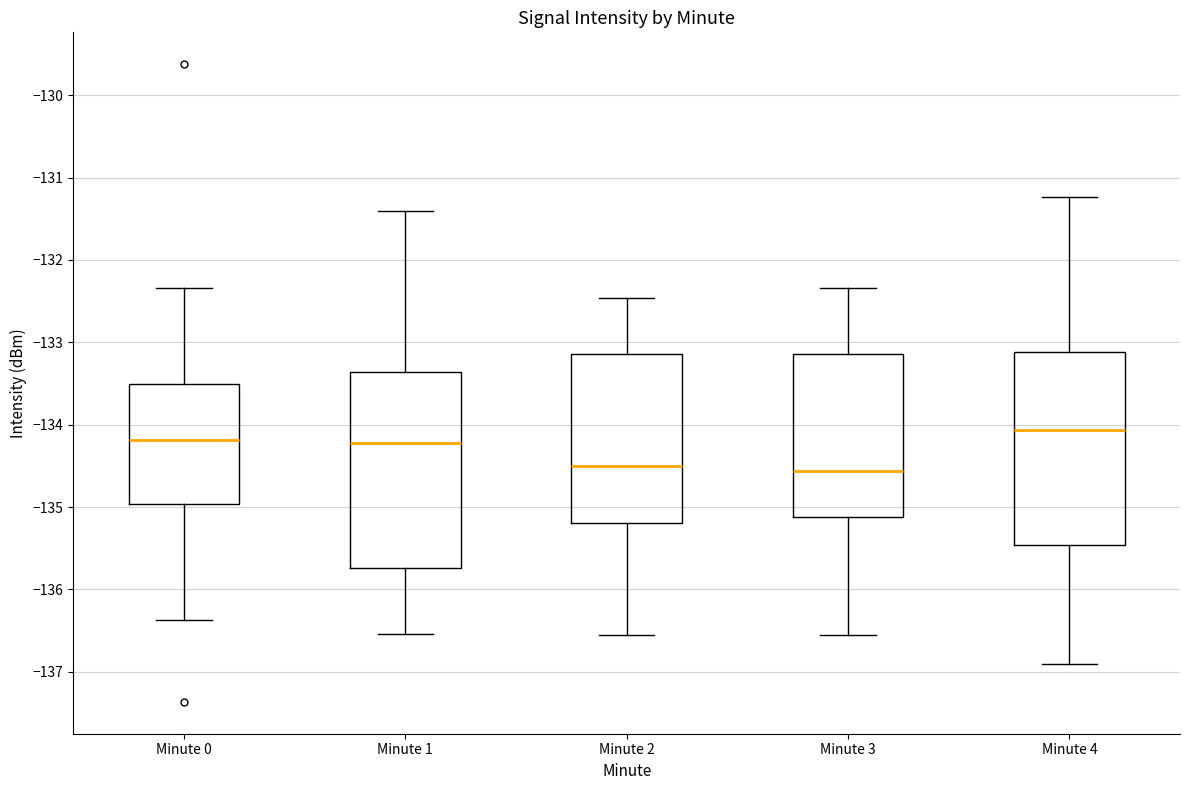

Which box's median line is the highest?

Minute 4